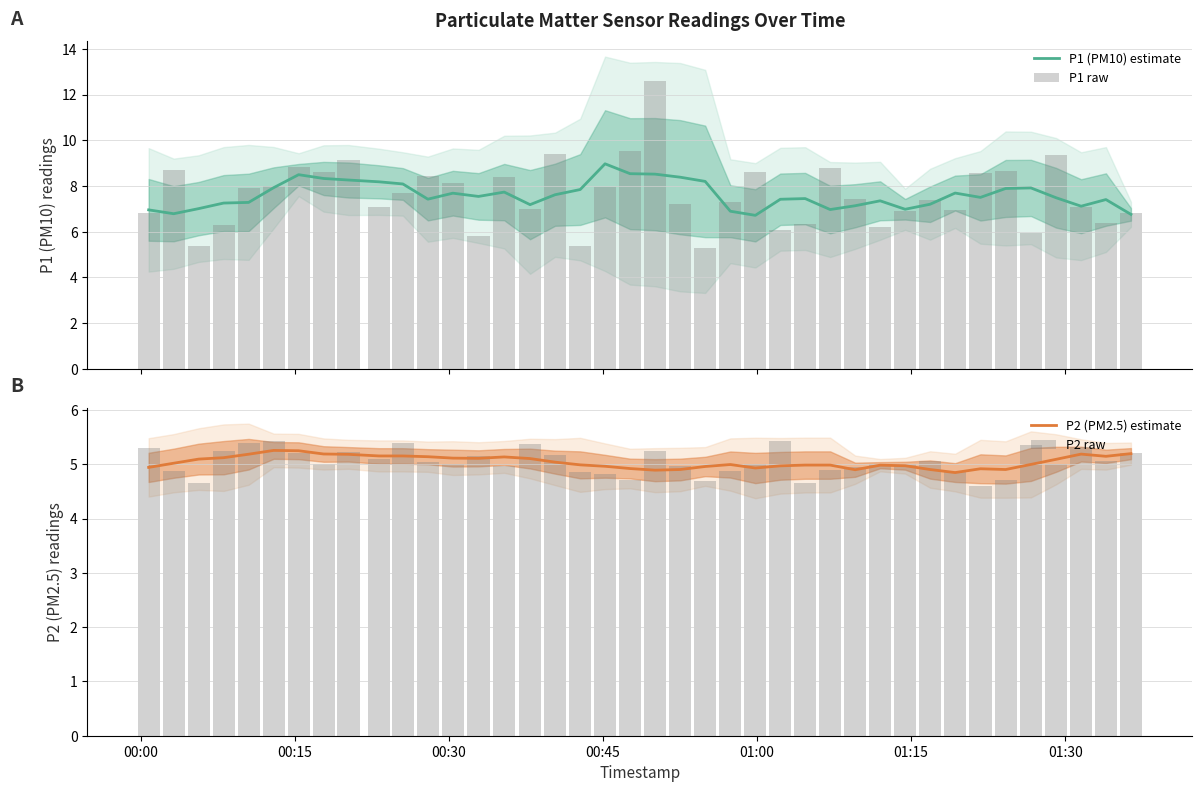

Is it true that P1 raw equals 15.0 at 01:30?

False